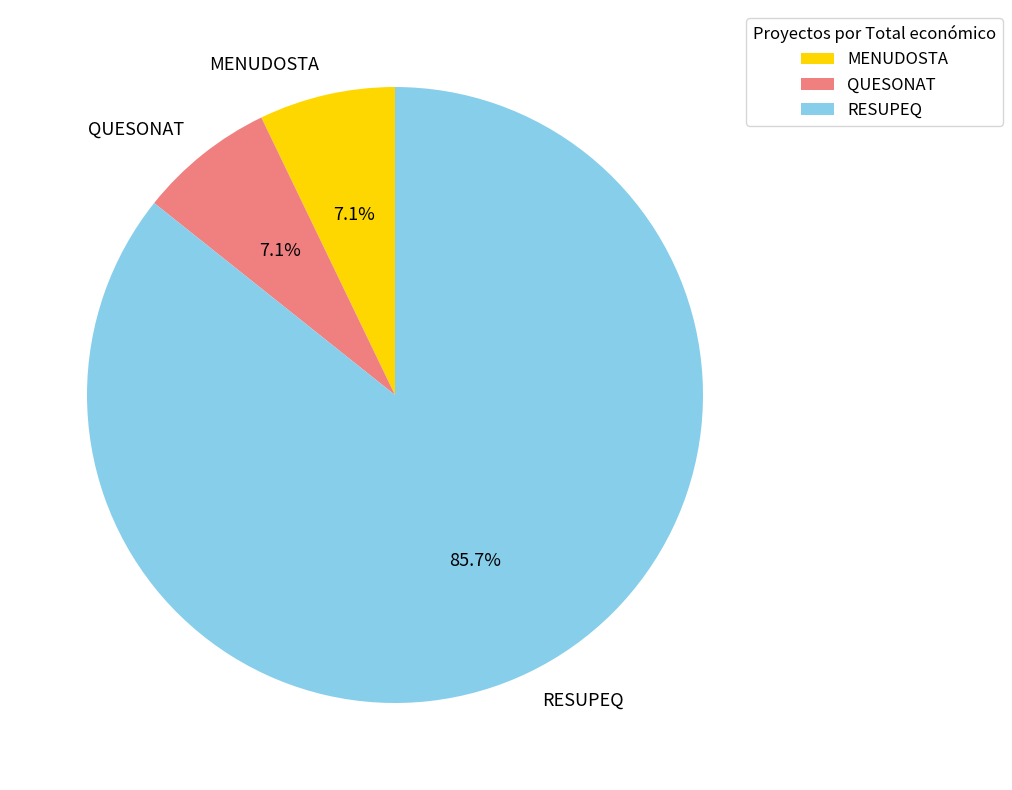

What is the largest slice in the pie chart?

RESUPEQ